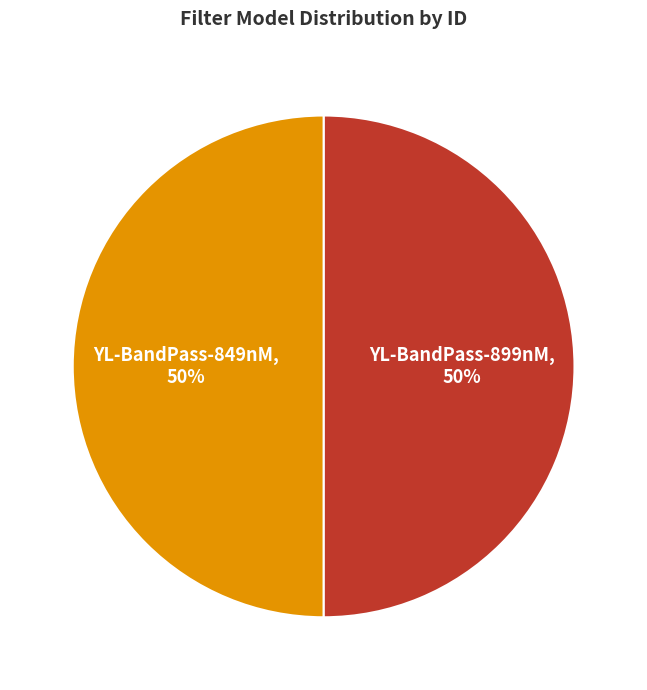

To the nearest percent, what is the combined percentage of YL-BandPass-849nM and YL-BandPass-899nM?

100%